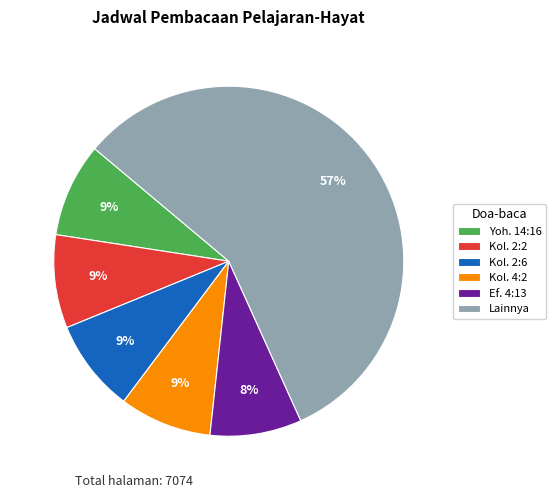

Which category has the biggest portion of the pie?

Lainnya